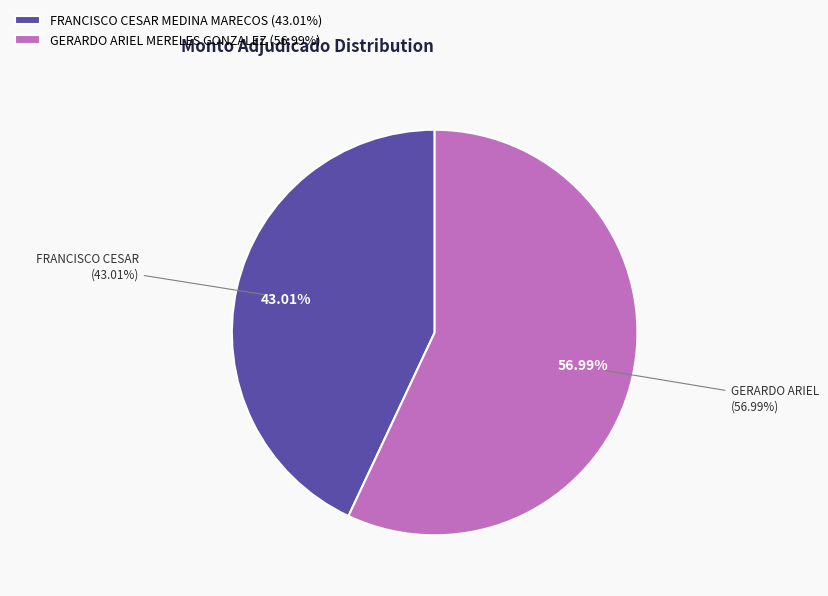

How many segments does this pie chart have?

2